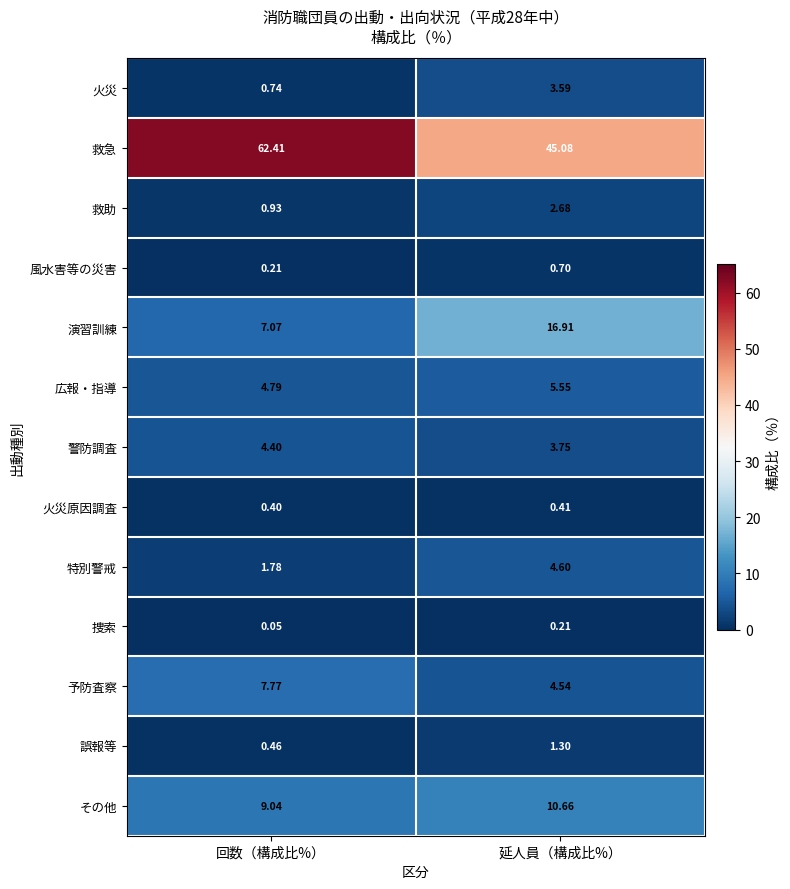

Which series has the largest range (max minus min)?

救急